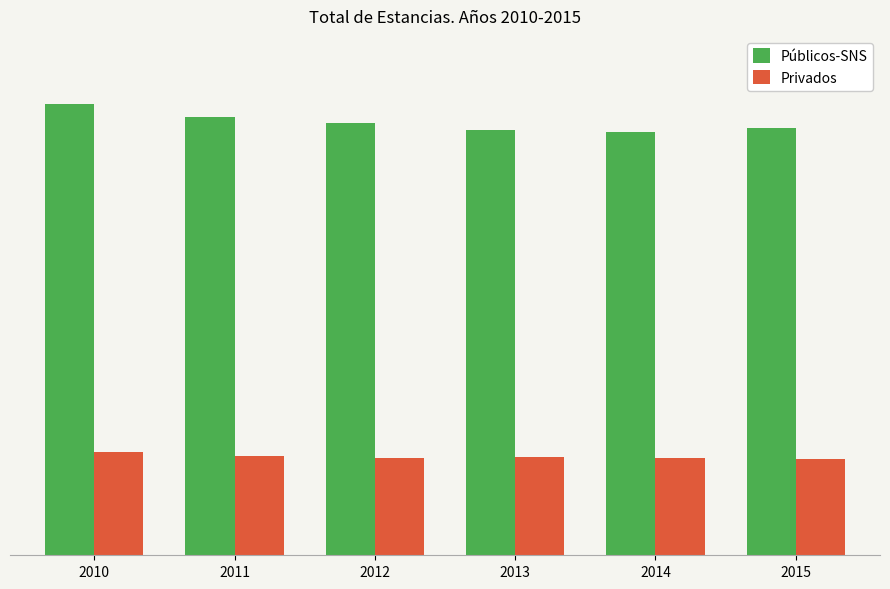

What is the value of the Privados bar at the 2nd from the left?

7425267